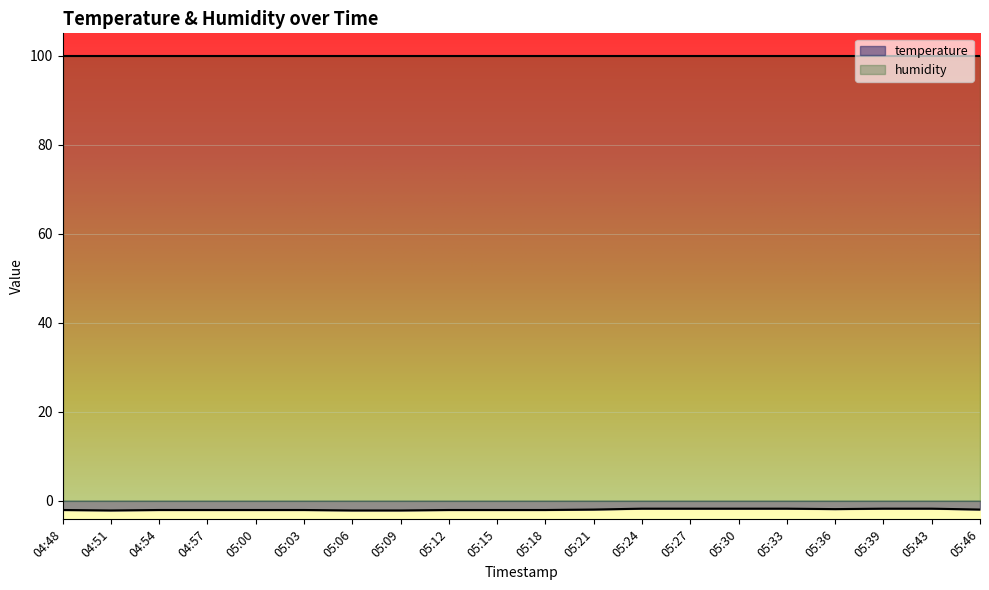

What is the difference between the maximum and minimum values?

0.4